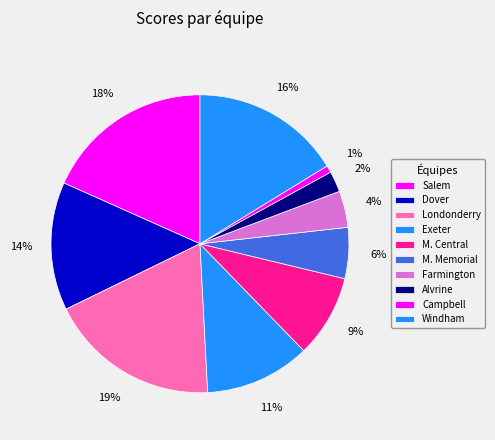

Rank the categories by value from lowest to highest.

Campbell, Alvrine, Farmington, M. Memorial, M. Central, Exeter, Dover, Windham, Salem, Londonderry